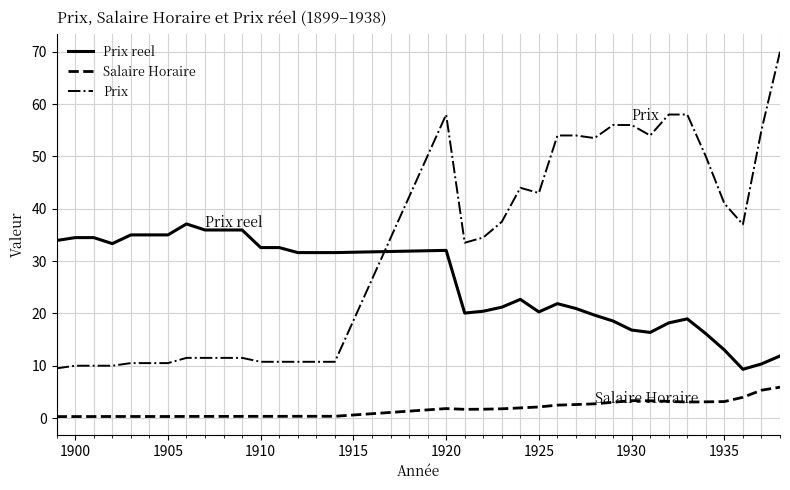

What is the minimum value for Prix reel?

9.3